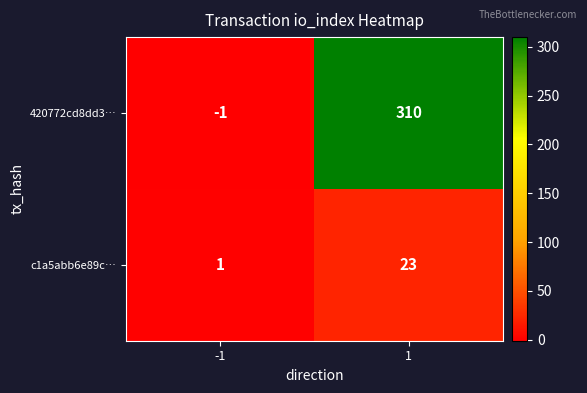

What is the approximate value of 420772cd8dd3… at 1?

310